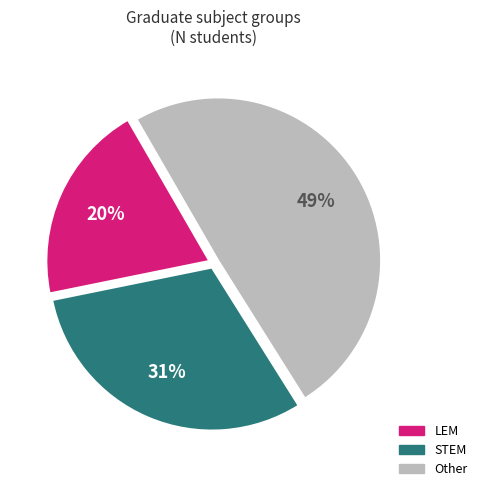

Is there any slice that represents more than half of the pie?

No